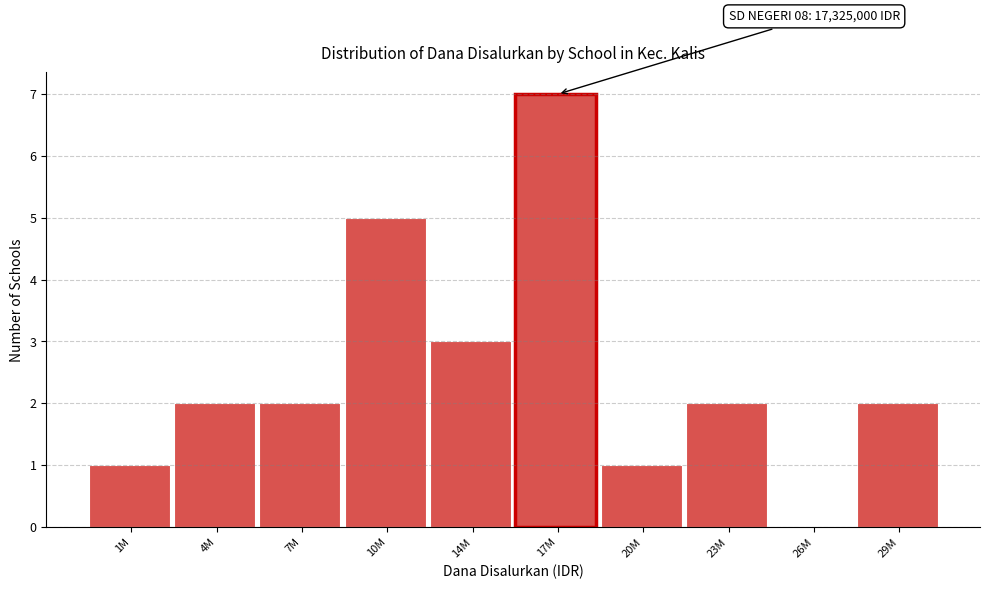

Reading left to right, transcribe all the data shown in this chart.

1M=1	4M=2	7M=2	10M=5	14M=3	17M=7	20M=1	23M=2	26M=0	29M=2